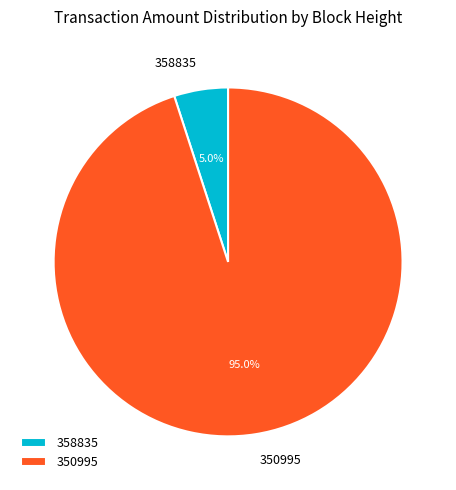

Does 358835 represent more than half of the total?

No